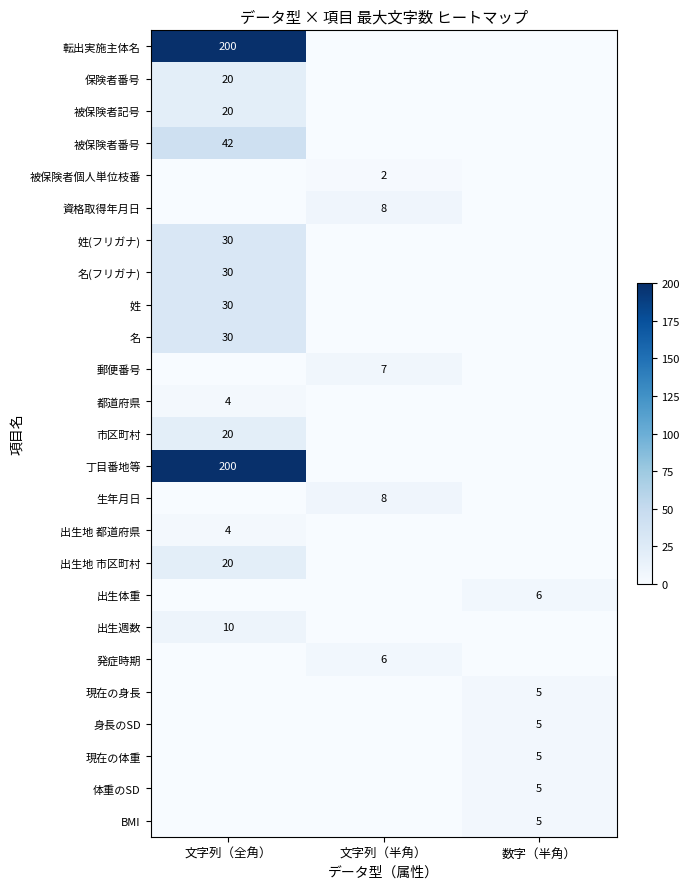

Is the value of 出生体重 at 数字（半角） greater than the value of 都道府県 at 文字列（全角）?

Yes